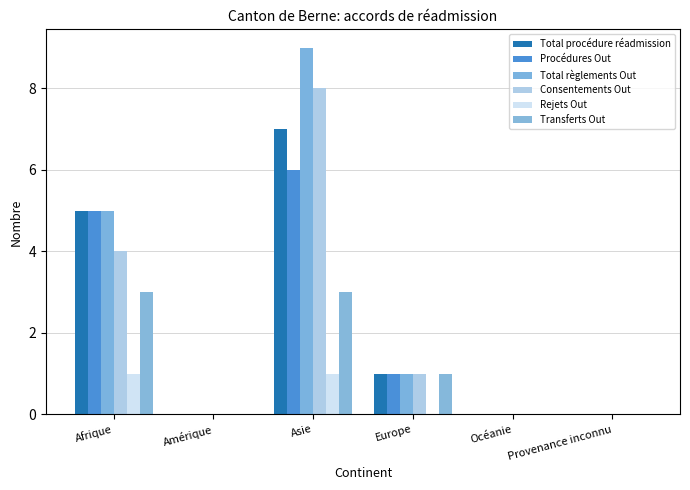

What is the label of the 3rd bar from the right?

Europe